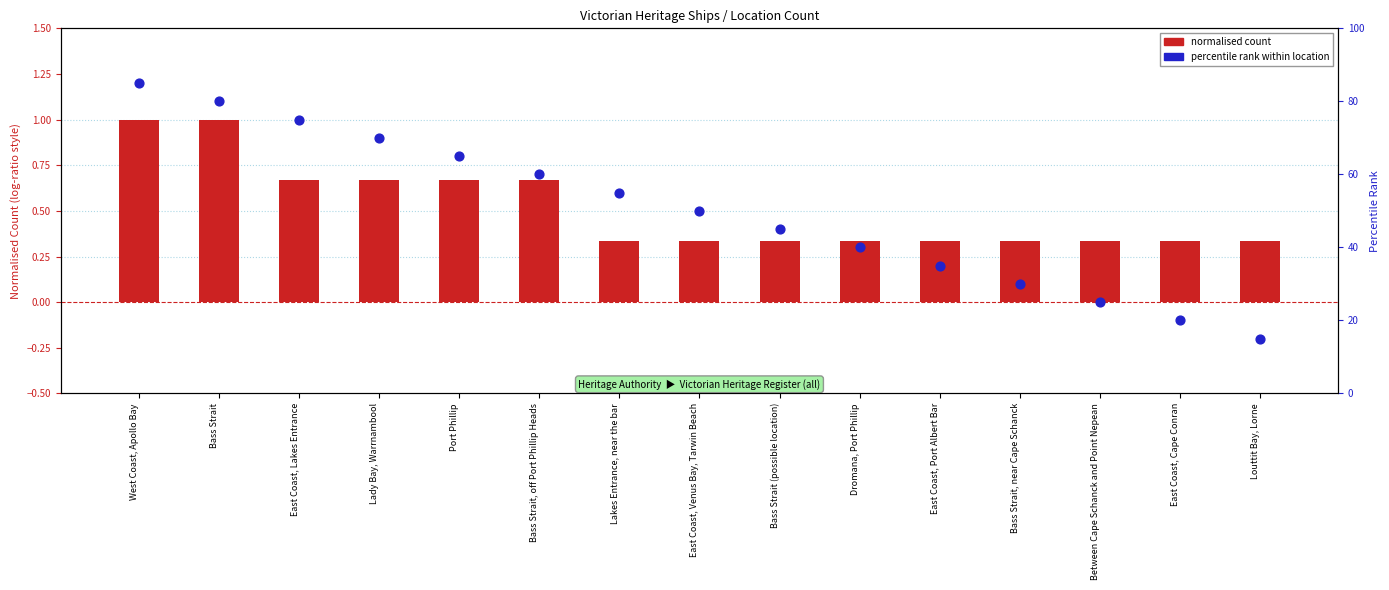

What are all the series names shown in the legend?

normalised count, percentile rank within location